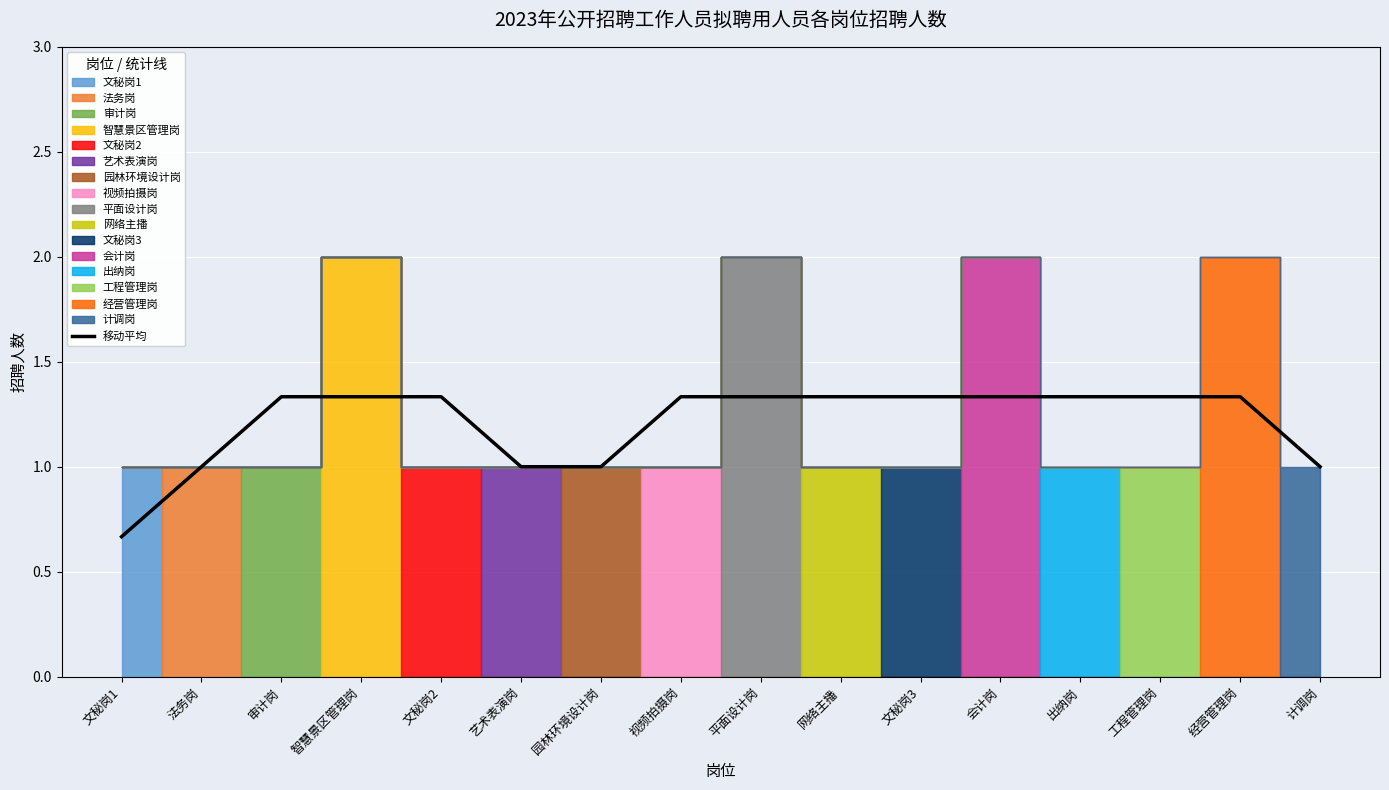

True or false: the data has more than 1 interior local peaks.

False